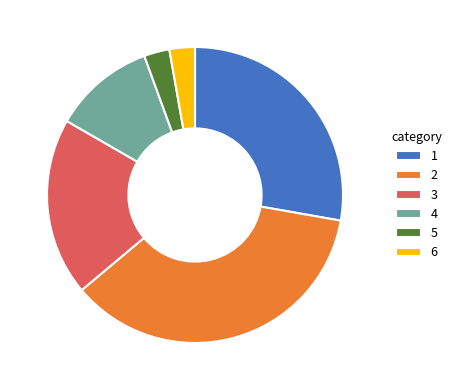

Which category has the biggest portion of the pie?

2